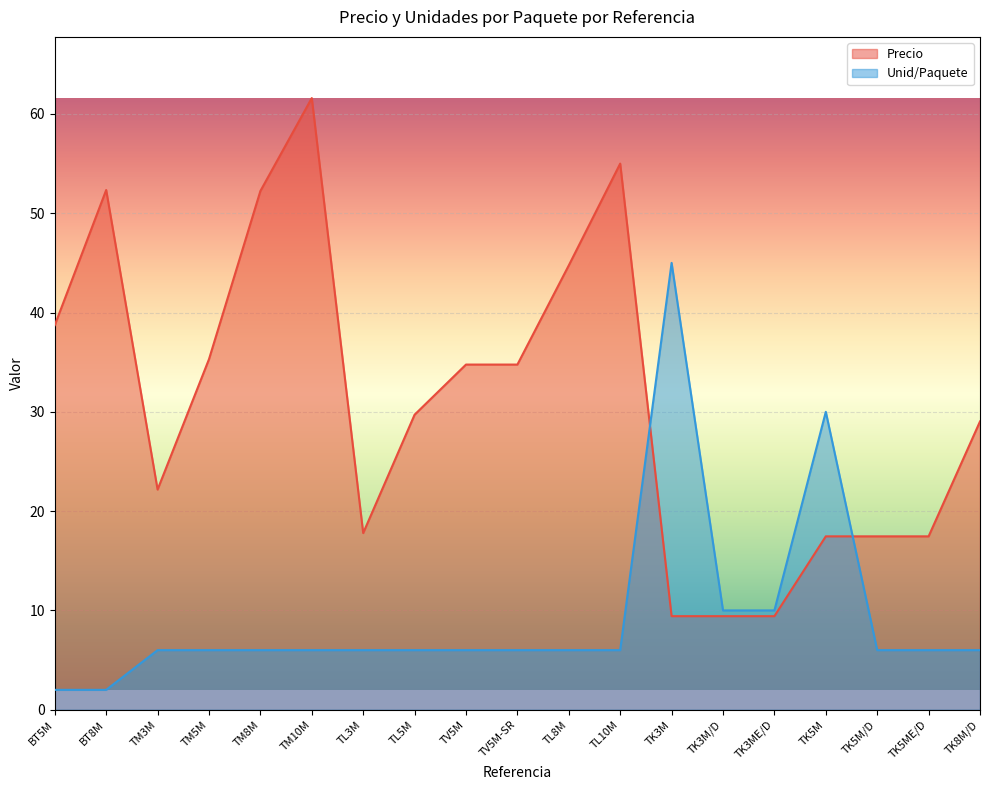

Which category has the highest value across all series?

TM10M